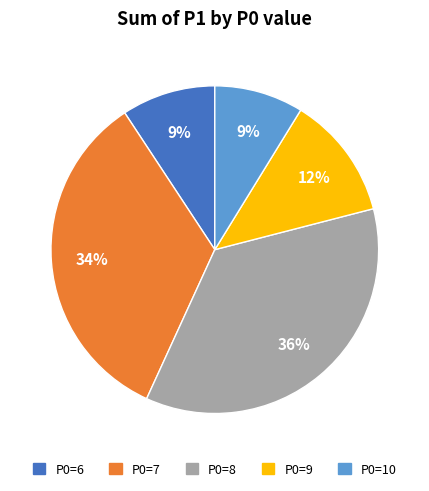

Is P0=6 the majority of the pie?

No